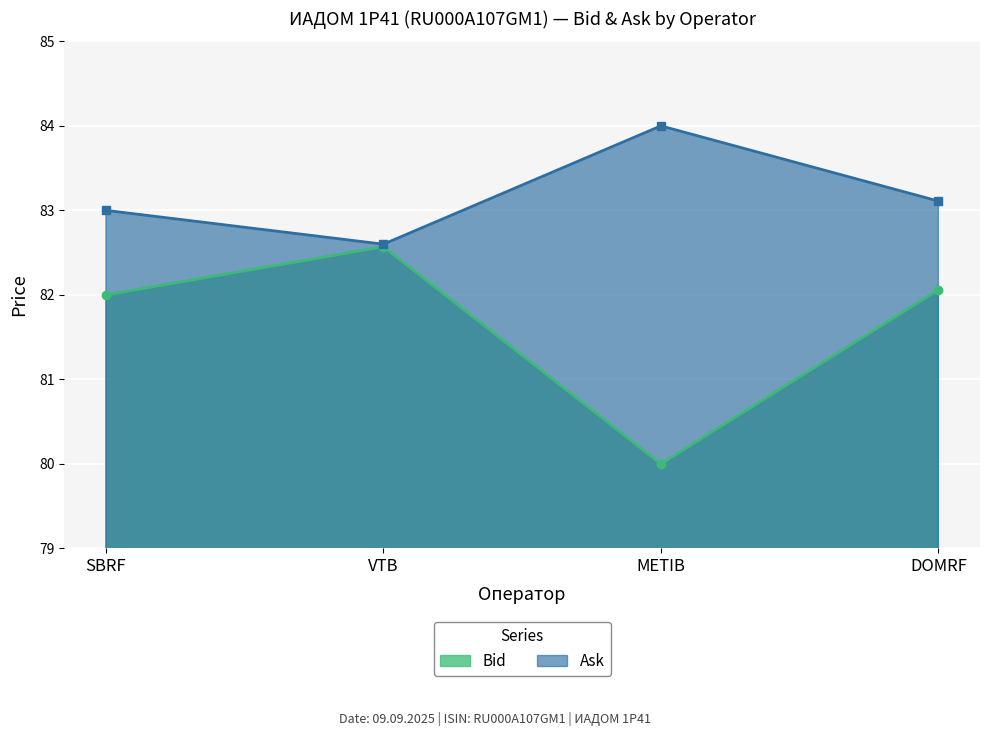

The Ask series shows 83.1 at DOMRF. True or false?

True